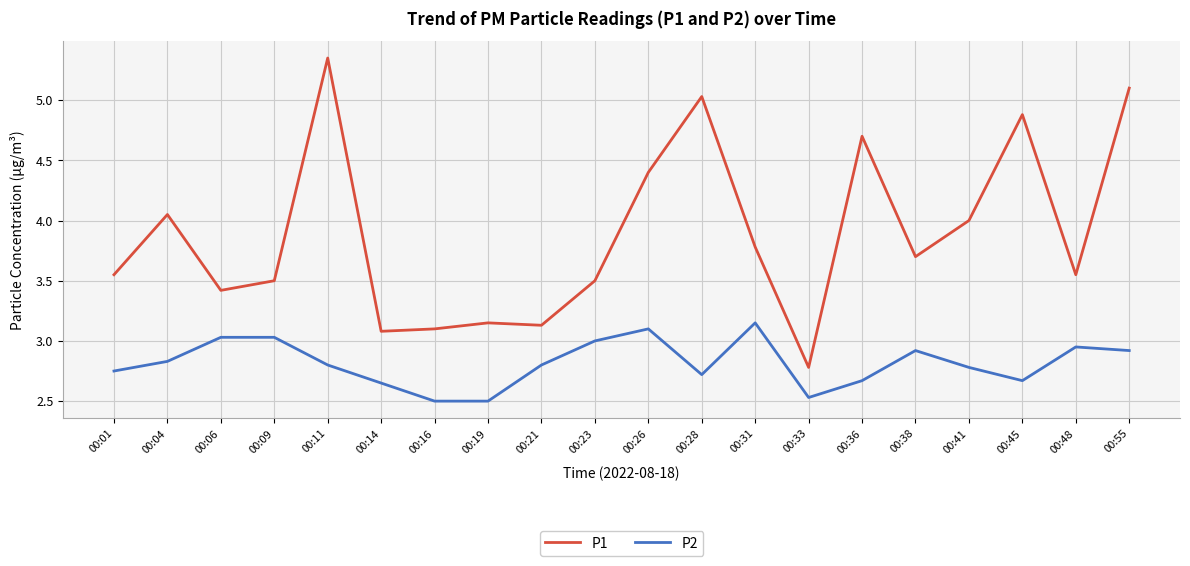

Which series has the largest range (max minus min)?

P1